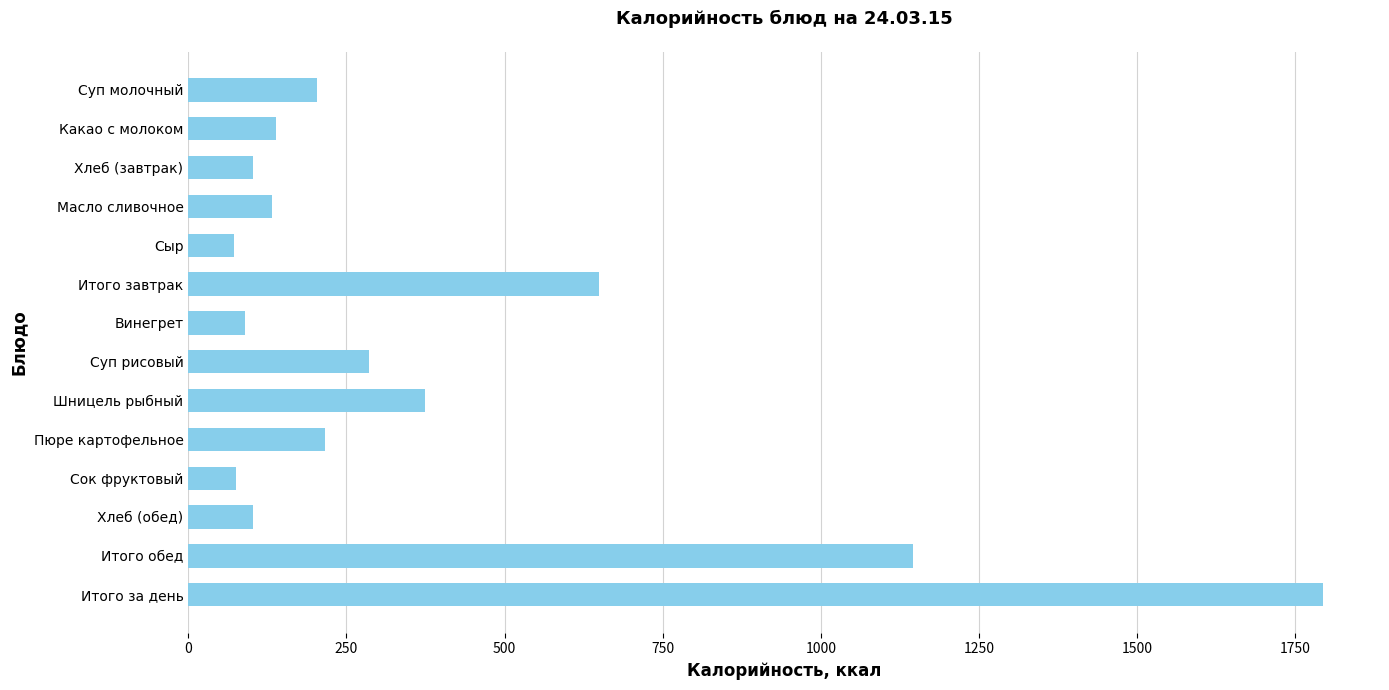

How many values are below 203?

7